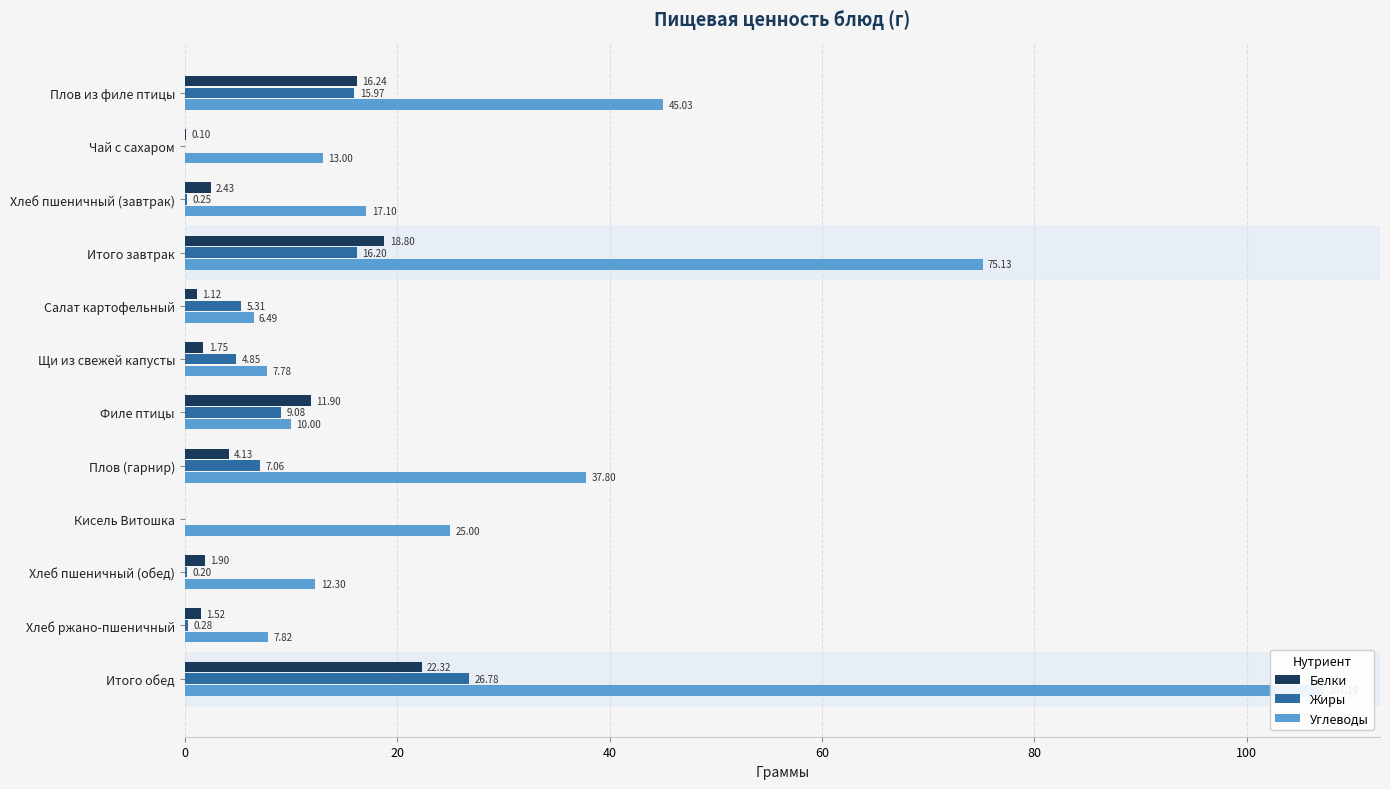

List the series in order of their peak value, lowest first.

Белки, Жиры, Углеводы